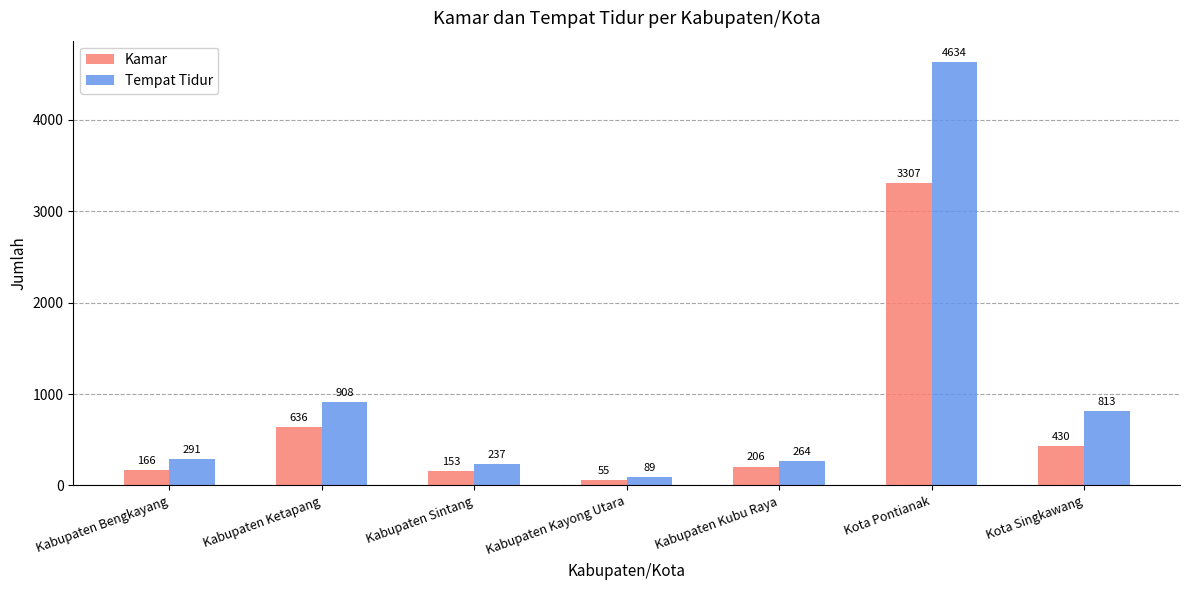

What is the sum of all Kamar values?

4953